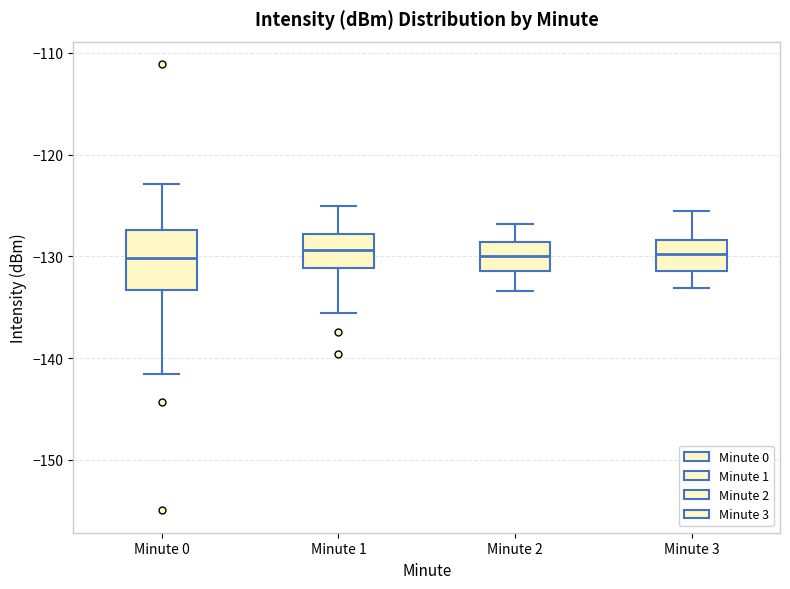

Where does the median line of the box for Minute 2 sit on the y-axis? The values are not printed on the chart, so give them approximately, as read against the axis.

-130